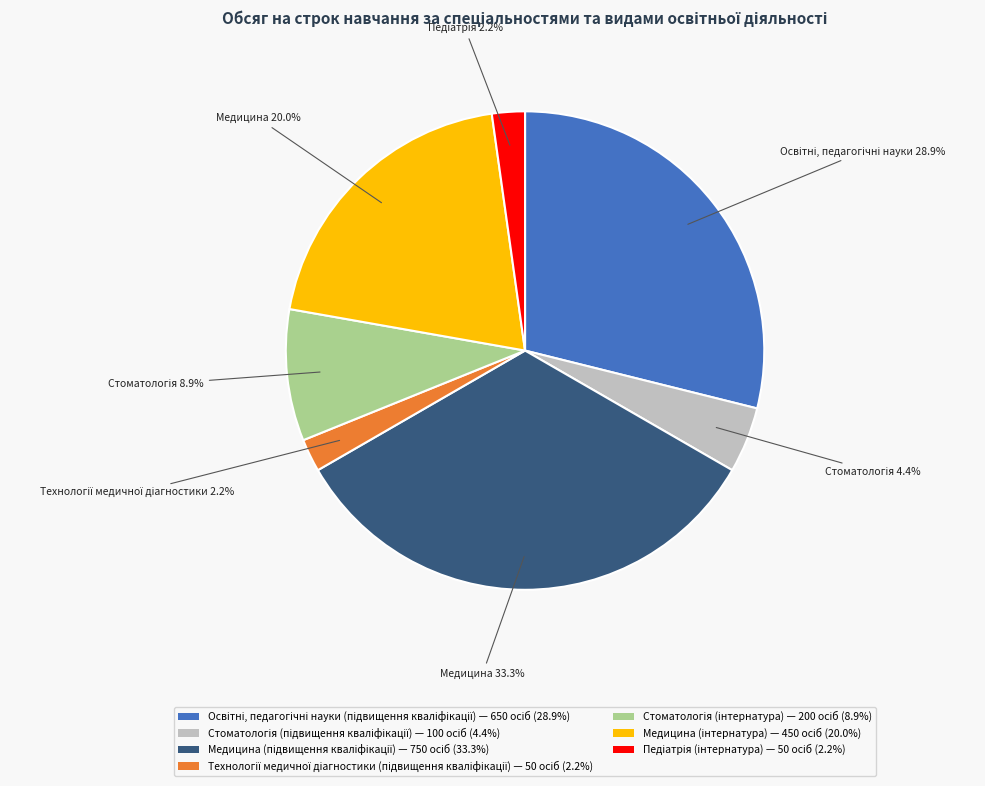

Is there a majority slice in this chart?

No